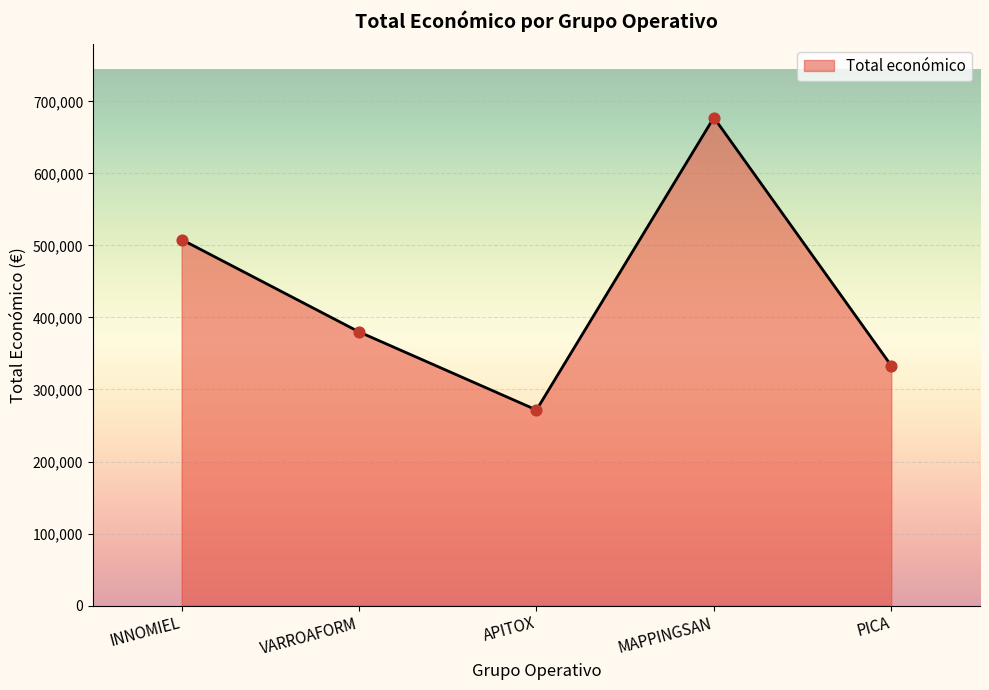

What is the change in value from VARROAFORM to APITOX?

-108368